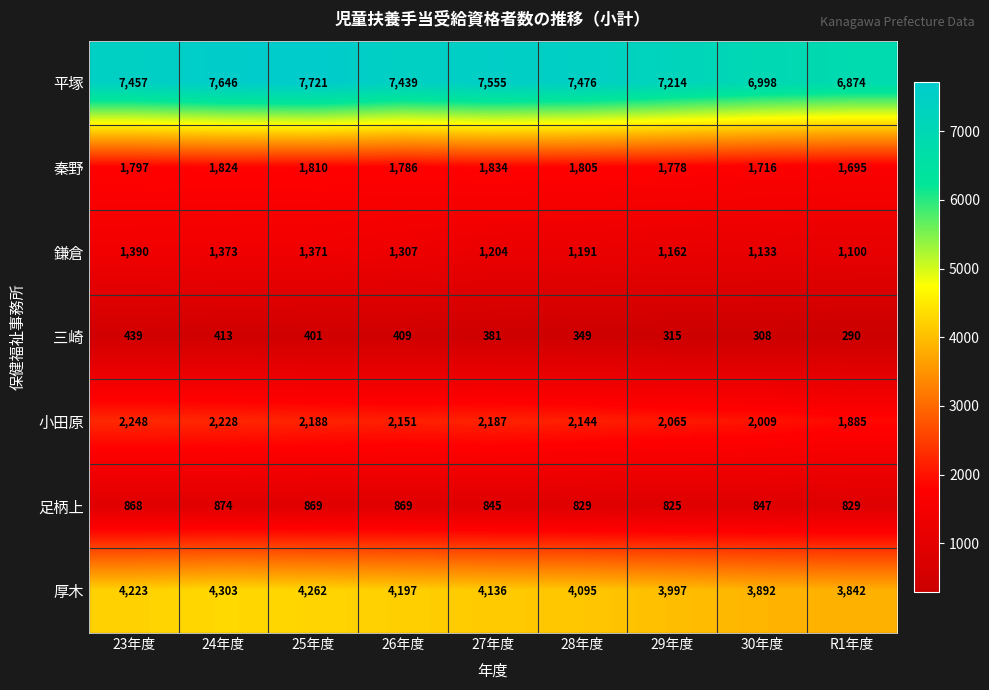

Which series changed the most between 27年度 and 28年度?

平塚